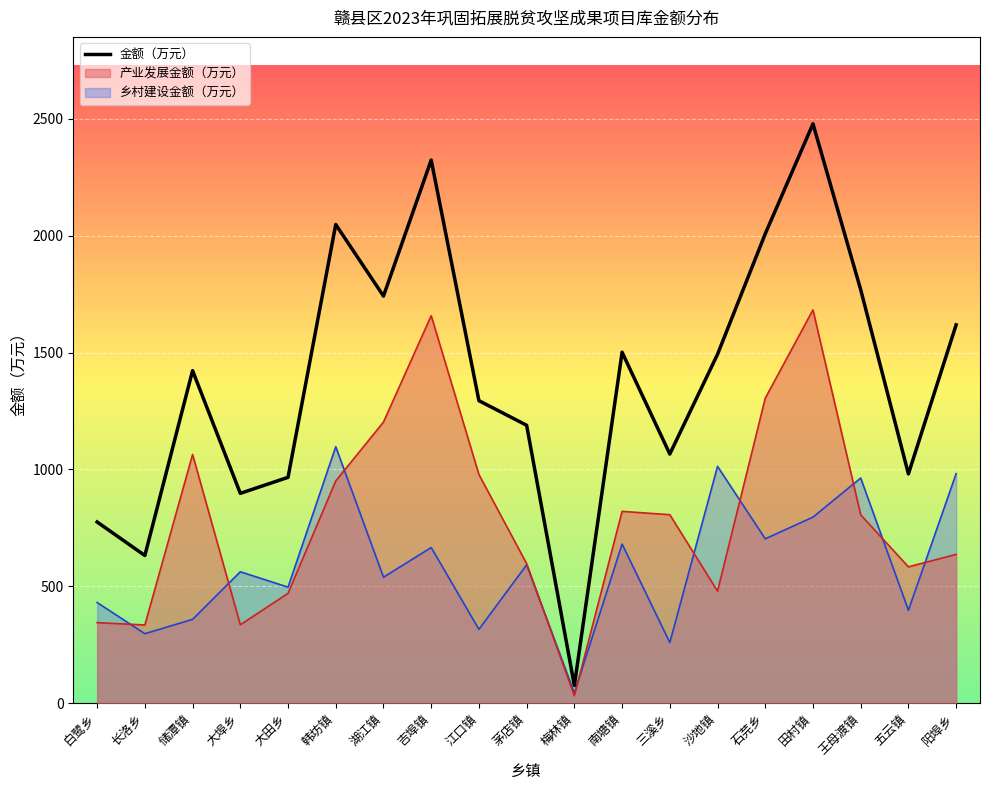

What is the greatest value displayed?

2478.9